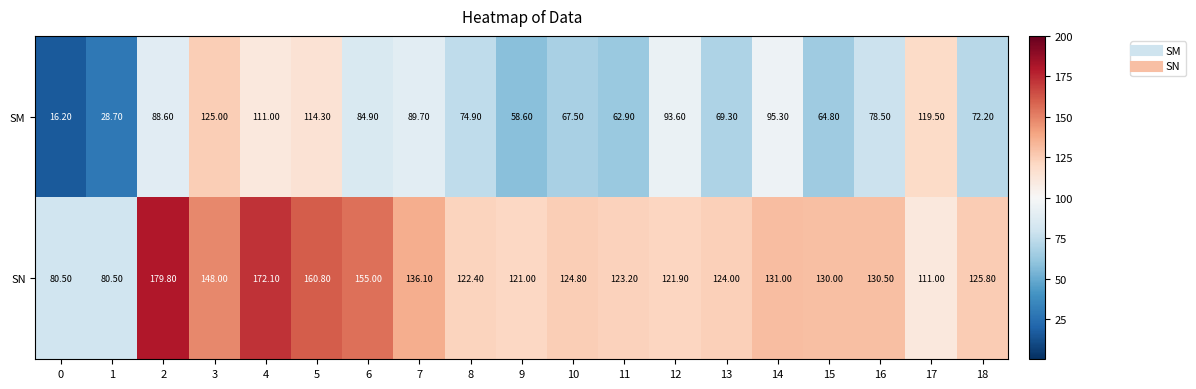

Is the value of SN at 8 greater than the value of SM at 15?

Yes